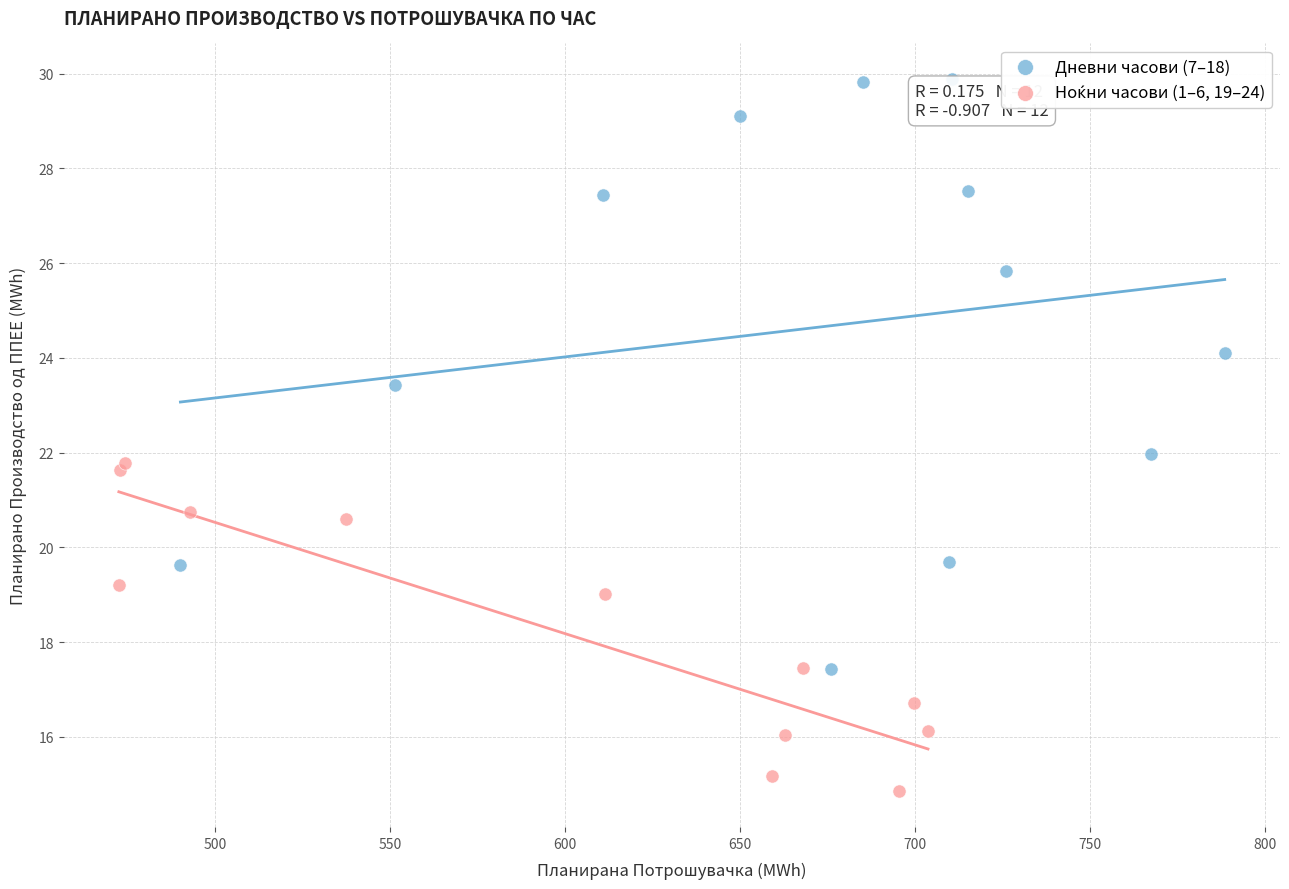

Which series has the largest Y range (max minus min)?

Дневни часови (7–18)